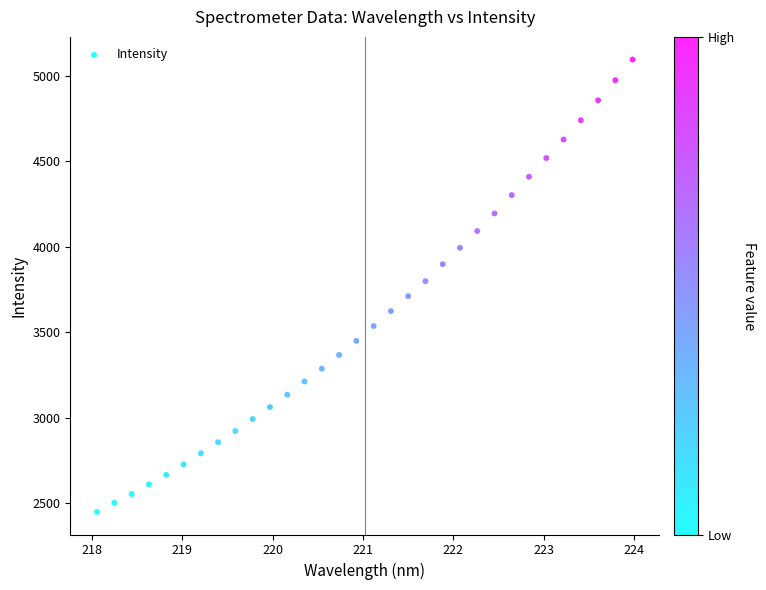

What is the range of X values (max minus min)?

5.9